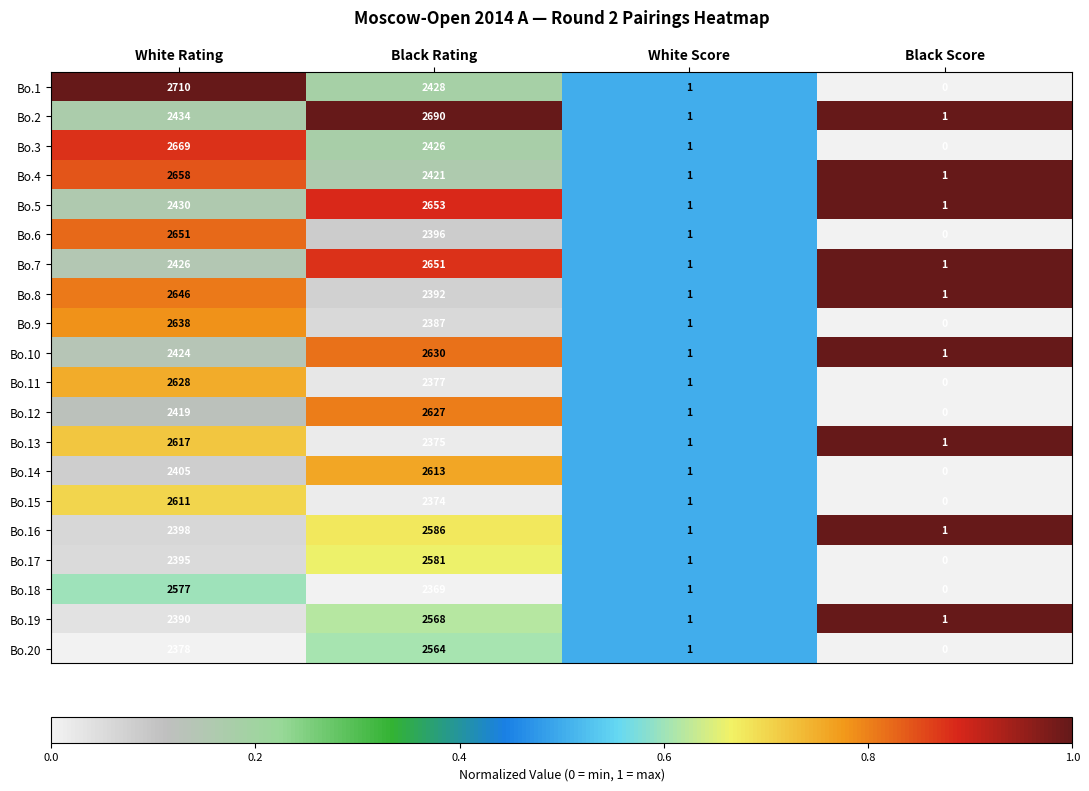

How many values in the Bo.6 series are below 2396?

2